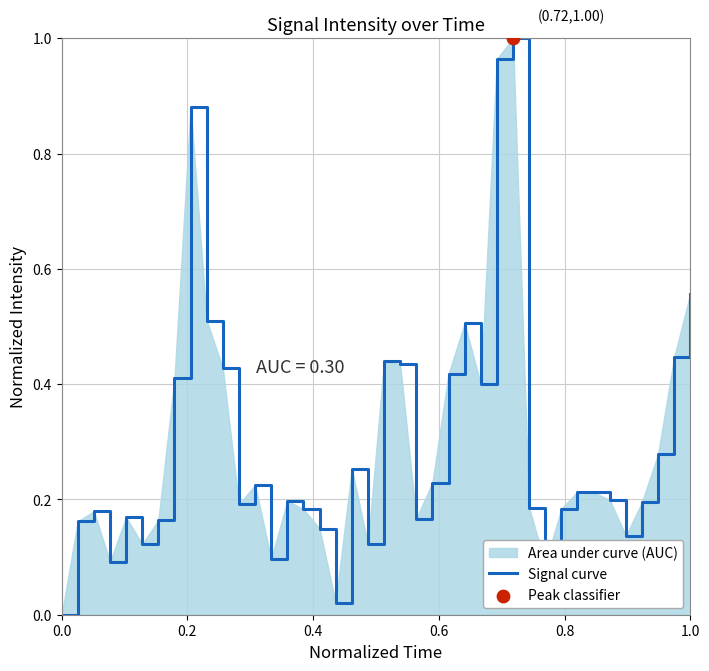

True or false: the data shows -0.6 at 0.0.

False